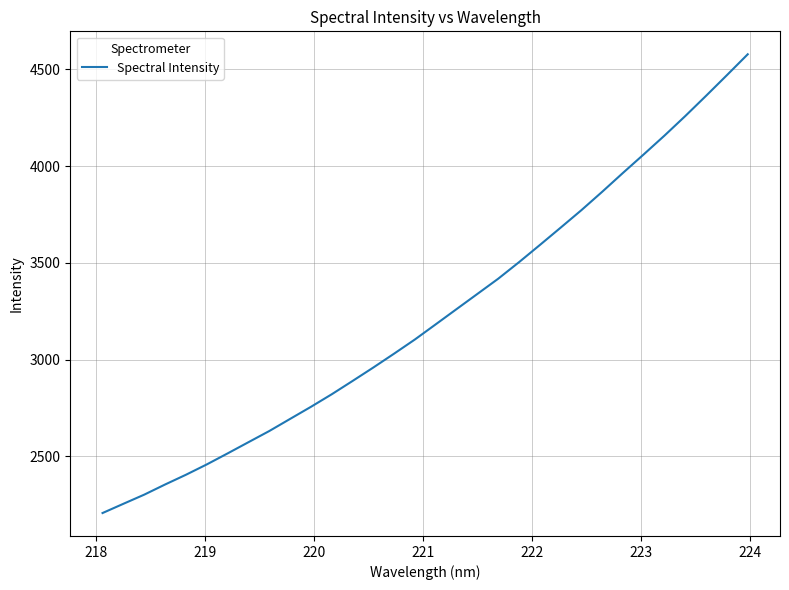

What is the minimum value shown in the chart?

2207.9